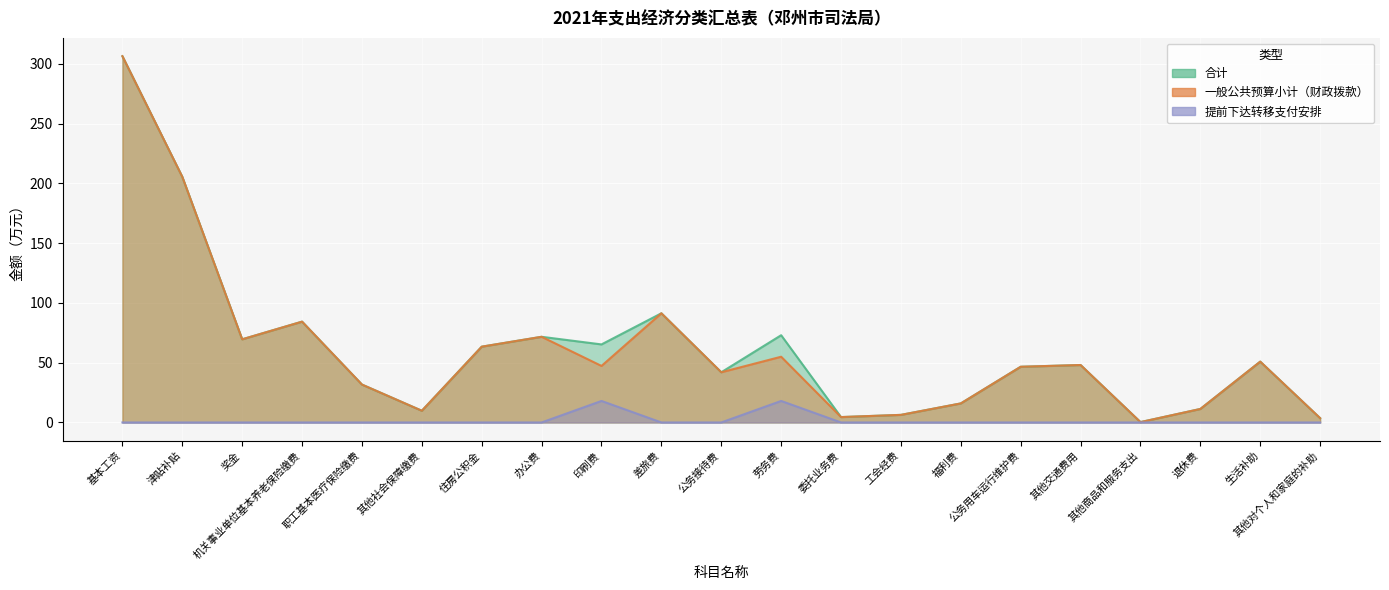

Reading right to left, what are all the values shown in this chart?

提前下达转移支付安排: 其他对个人和家庭的补助=0.0	生活补助=0.0	退休费=0.0	其他商品和服务支出=0.0	其他交通费用=0.0	公务用车运行维护费=0.0	福利费=0.0	工会经费=0.0	委托业务费=0.0	劳务费=18.0	公务接待费=0.0	差旅费=0.0	印刷费=18.0	办公费=0.0	住房公积金=0.0	其他社会保障缴费=0.0	职工基本医疗保险缴费=0.0	机关事业单位基本养老保险缴费=0.0	奖金=0.0	津贴补贴=0.0	基本工资=0.0
合计: 其他对个人和家庭的补助=3.6	生活补助=50.9	退休费=11.3	其他商品和服务支出=0.3	其他交通费用=48.1	公务用车运行维护费=46.6	福利费=15.9	工会经费=6.3	委托业务费=4.5	劳务费=73.0	公务接待费=42.0	差旅费=91.3	印刷费=65.3	办公费=71.7	住房公积金=63.4	其他社会保障缴费=9.8	职工基本医疗保险缴费=31.7	机关事业单位基本养老保险缴费=84.4	奖金=69.6	津贴补贴=205.5	基本工资=306.5
一般公共预算小计: 其他对个人和家庭的补助=3.6	生活补助=50.9	退休费=11.3	其他商品和服务支出=0.3	其他交通费用=48.1	公务用车运行维护费=46.6	福利费=15.9	工会经费=6.3	委托业务费=4.5	劳务费=55.0	公务接待费=42.0	差旅费=91.3	印刷费=47.3	办公费=71.7	住房公积金=63.4	其他社会保障缴费=9.8	职工基本医疗保险缴费=31.7	机关事业单位基本养老保险缴费=84.4	奖金=69.6	津贴补贴=205.5	基本工资=306.5